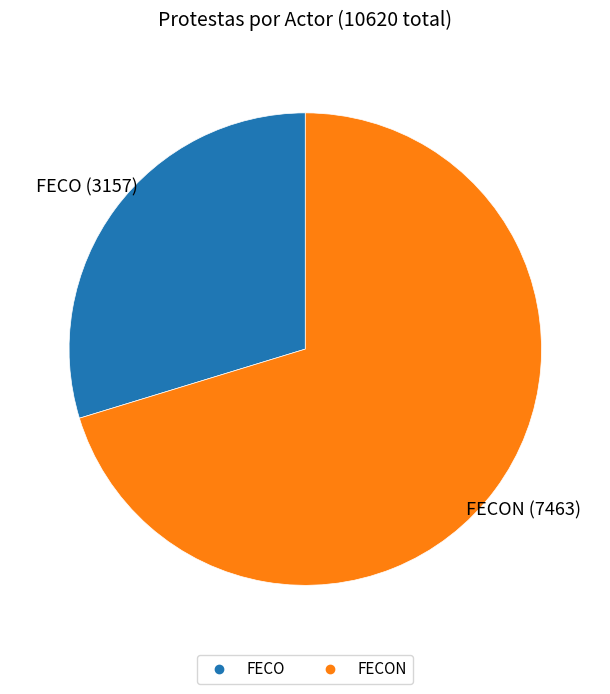

Is there a majority slice in this chart?

Yes